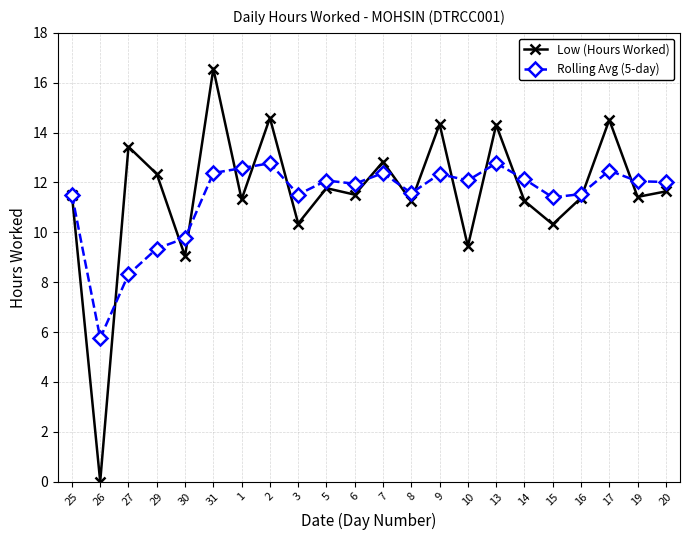

The Rolling Avg (5-day) series shows 14.4 at 29. True or false?

False